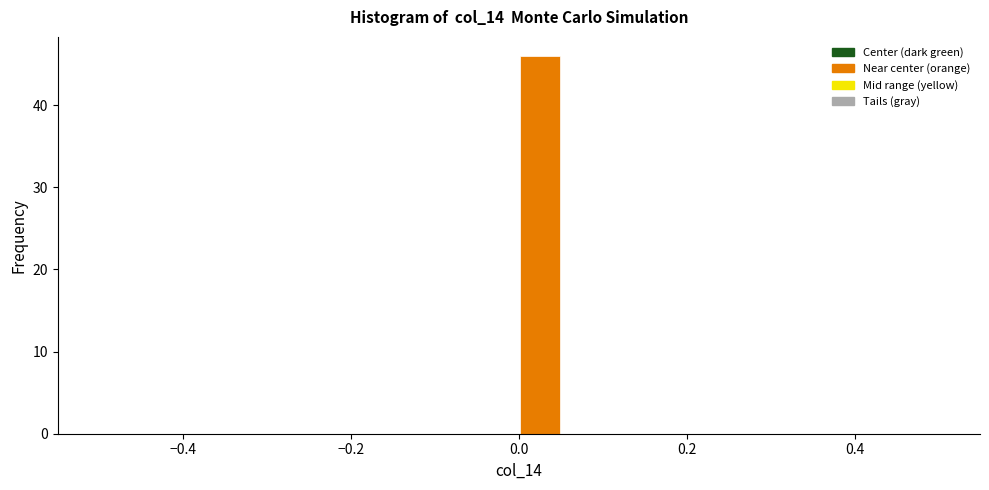

Read against the x-axis, roughly where is the centre of the tallest bar?

0.02